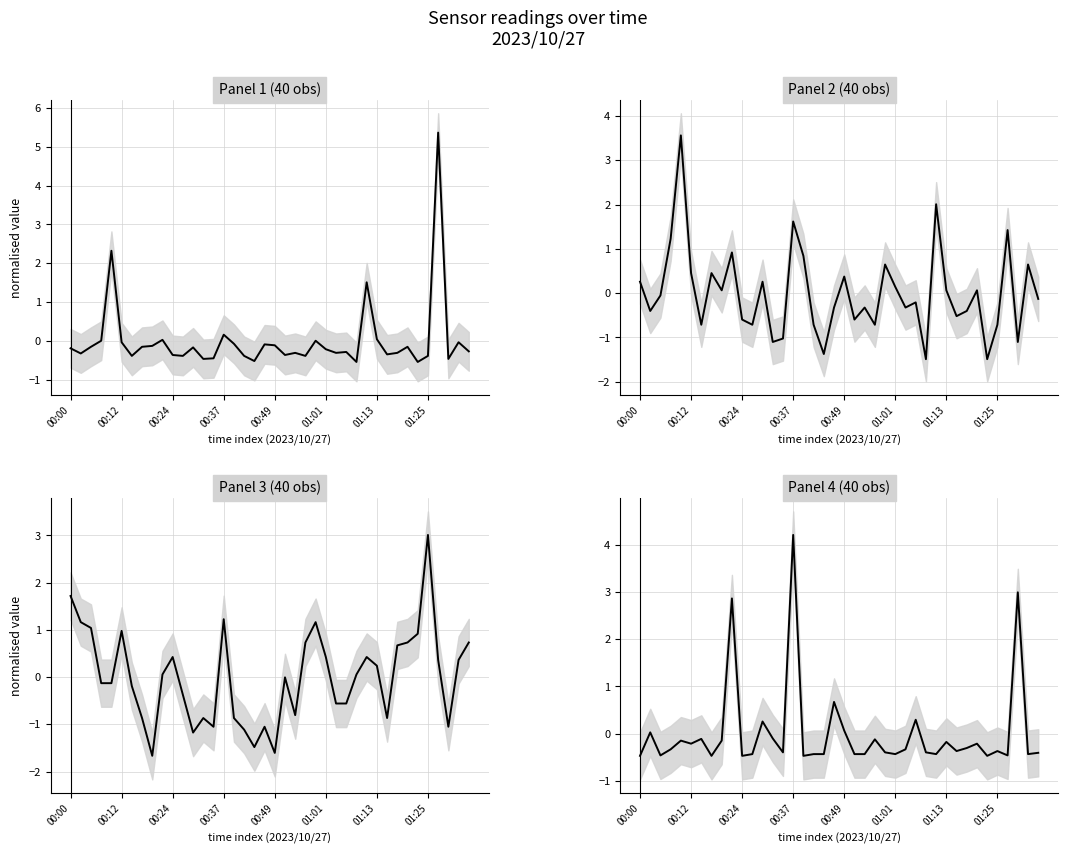

The value of BME280_humidity at 00:12 is 1.8. True or false?

False